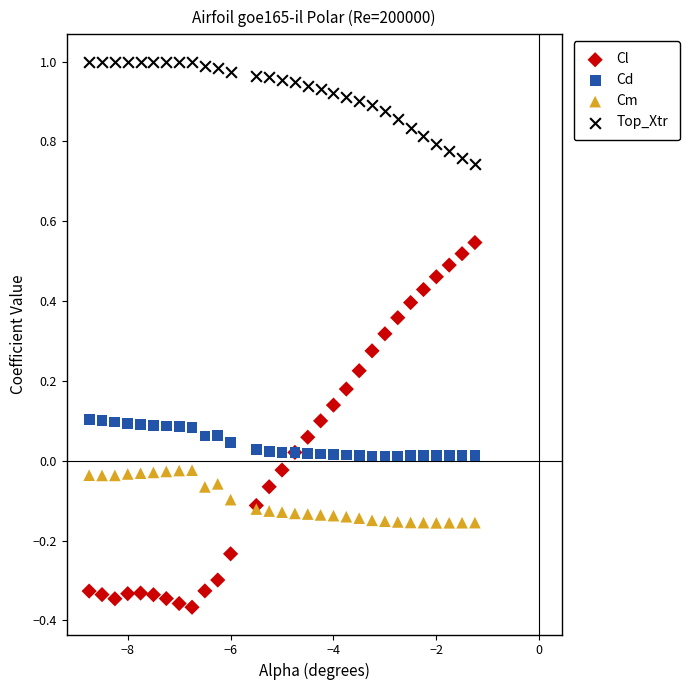

Which series has the largest Y range (max minus min)?

Cl